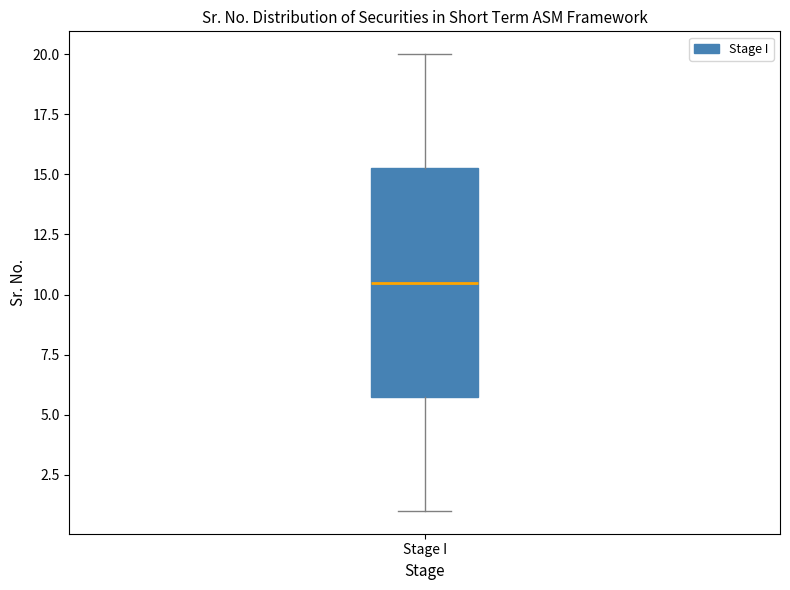

Where does the median line of the box for Stage I sit on the y-axis? The values are not printed on the chart, so give them approximately, as read against the axis.

10.5